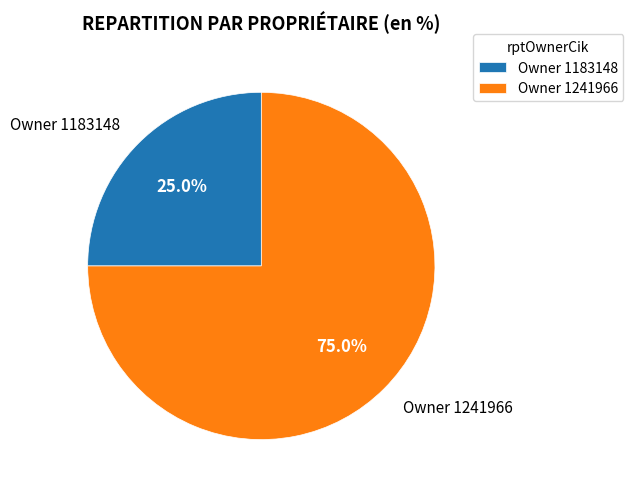

Approximately how many times larger is the value at Owner 1241966 compared to Owner 1183148?

3.0